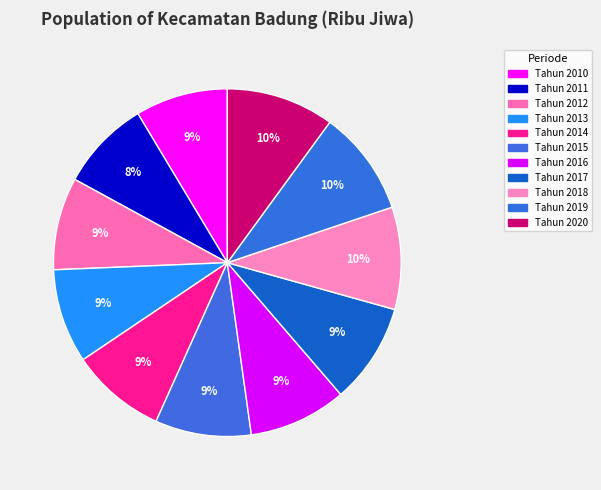

Combined, do Tahun 2018 and Tahun 2016 account for over 50%?

No